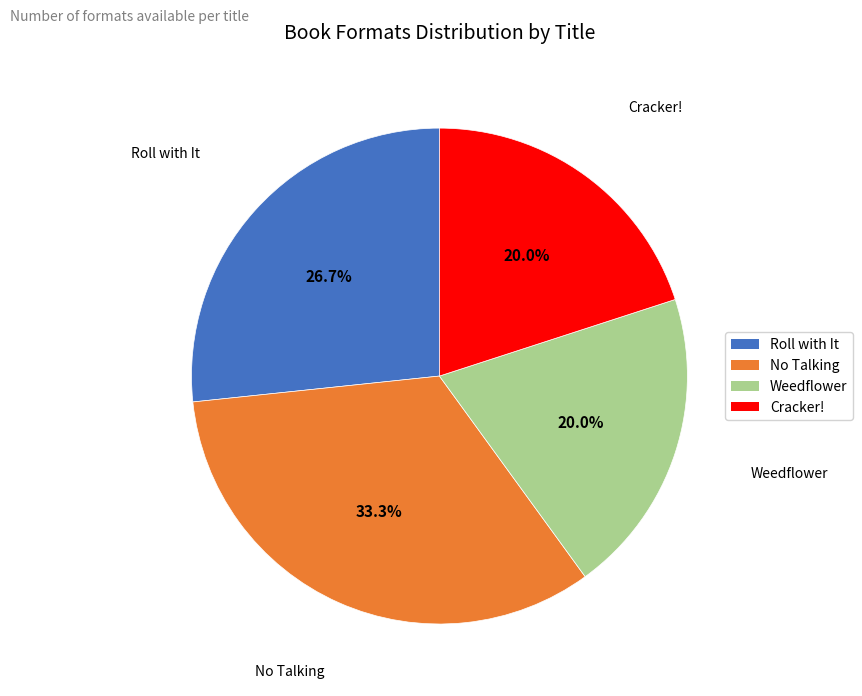

Does Weedflower account for over 50% of the chart?

No